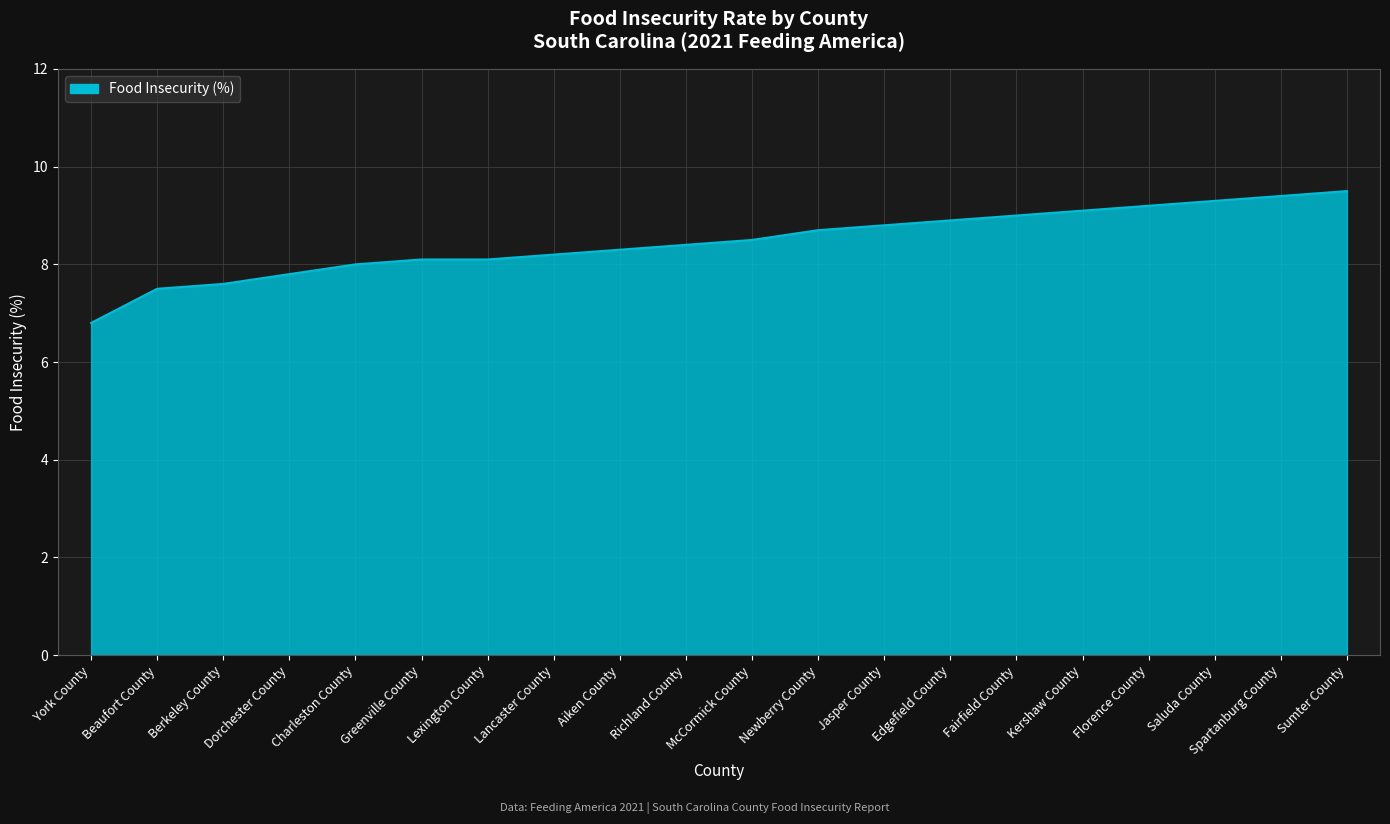

What is the difference between the maximum and minimum values?

2.7